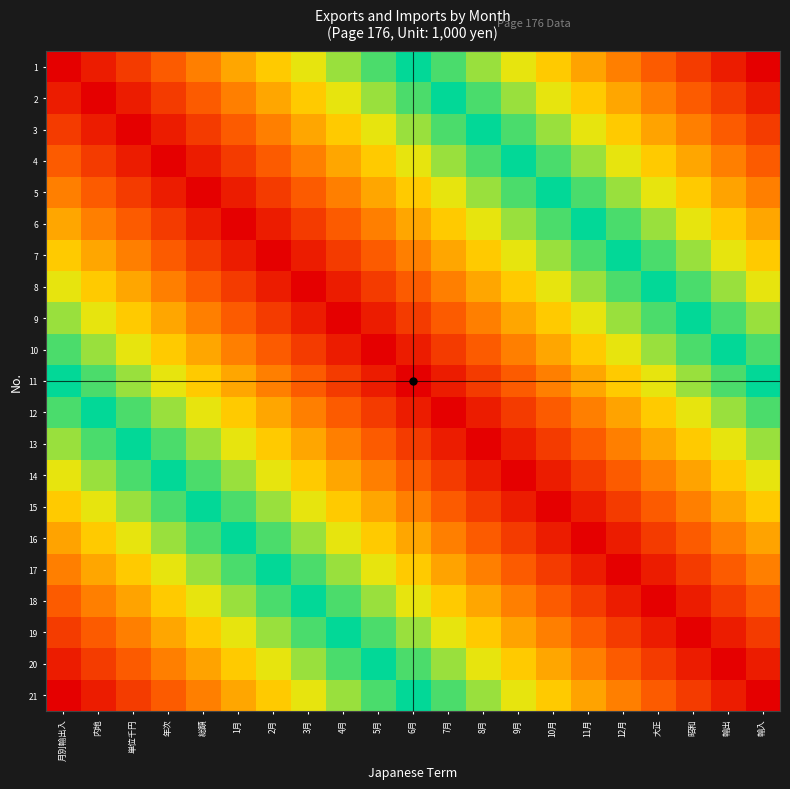

At how many categories does at least one series exceed 0?

21